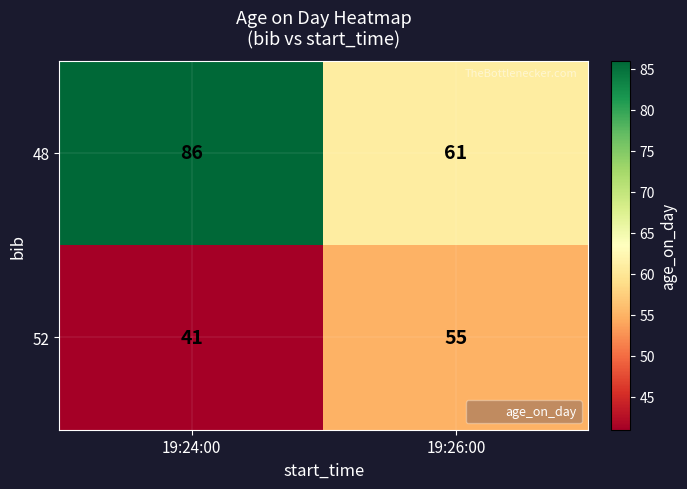

What is the spread (max minus min) of values at 19:24:00?

45